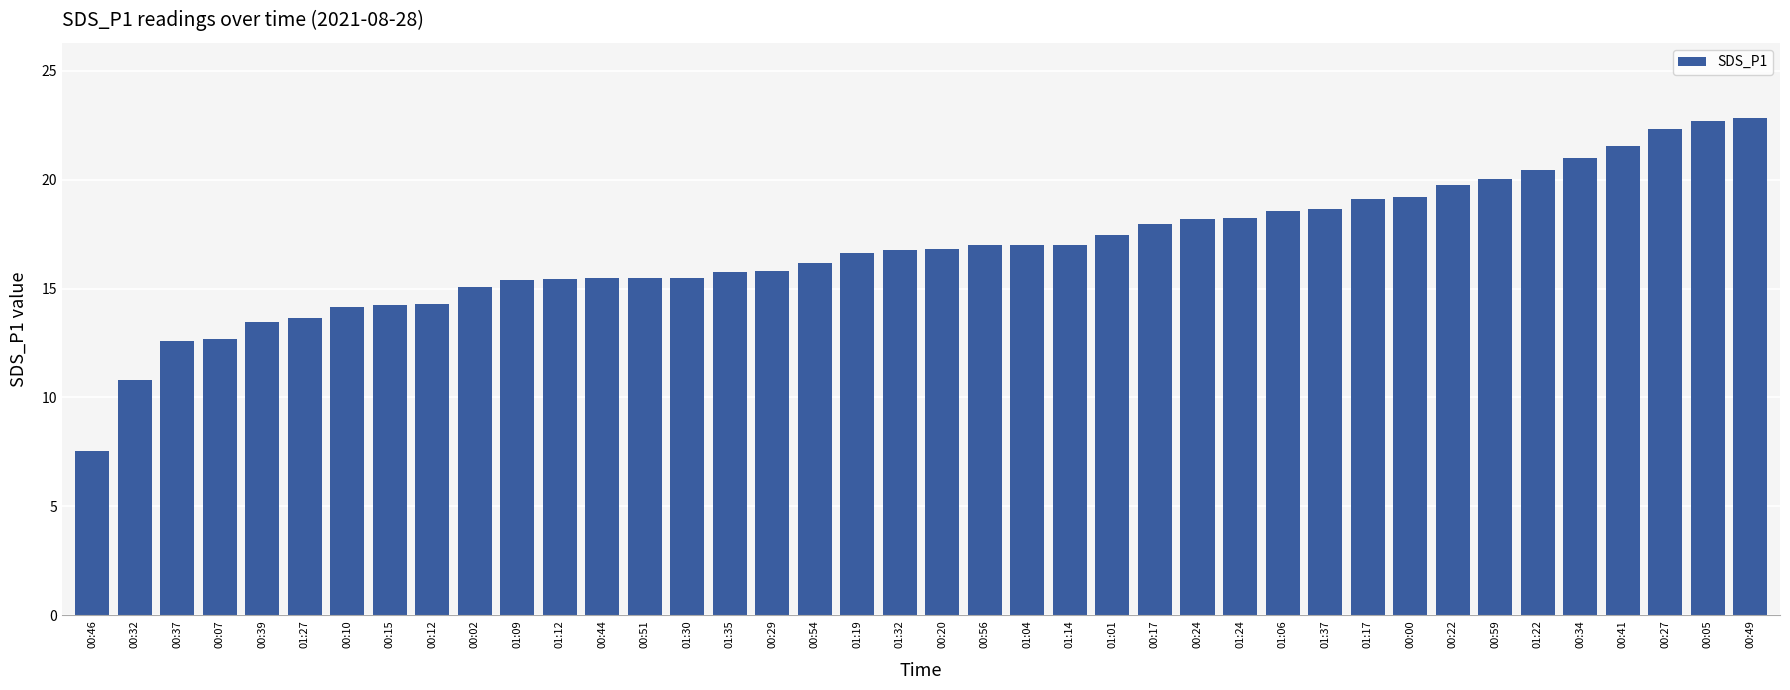

Where is the data nearest to the value 15?

00:02